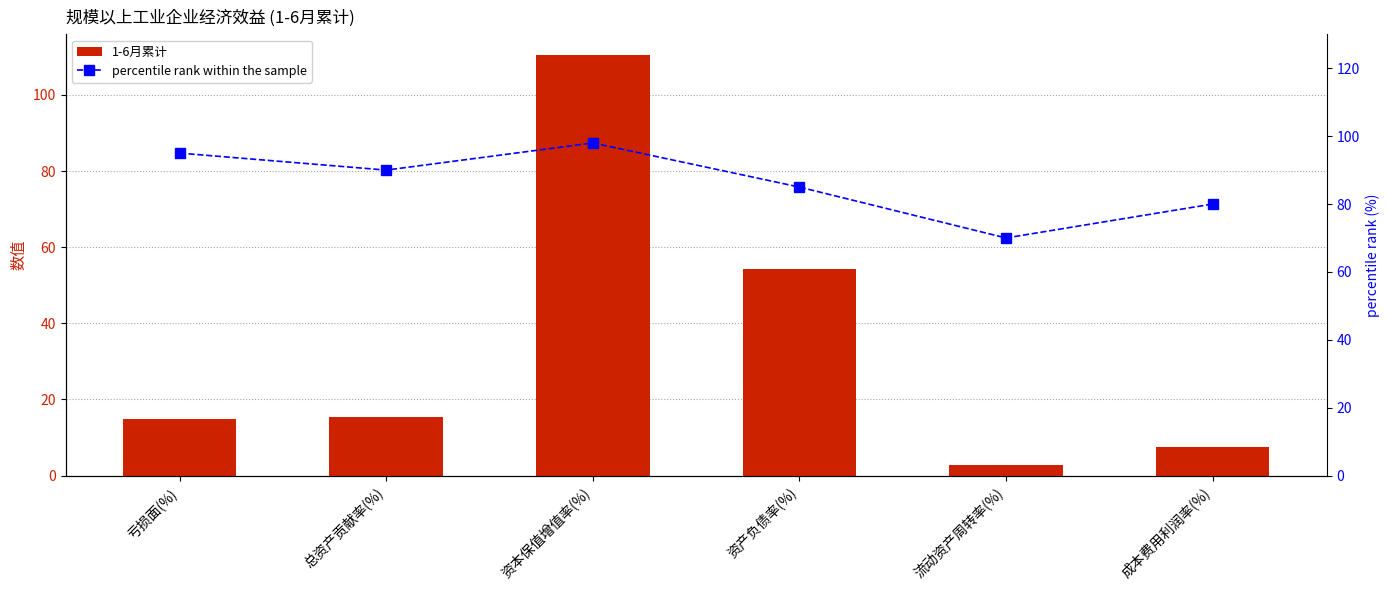

The percentile rank within the sample series shows 167.4 at 亏损面(%). True or false?

False